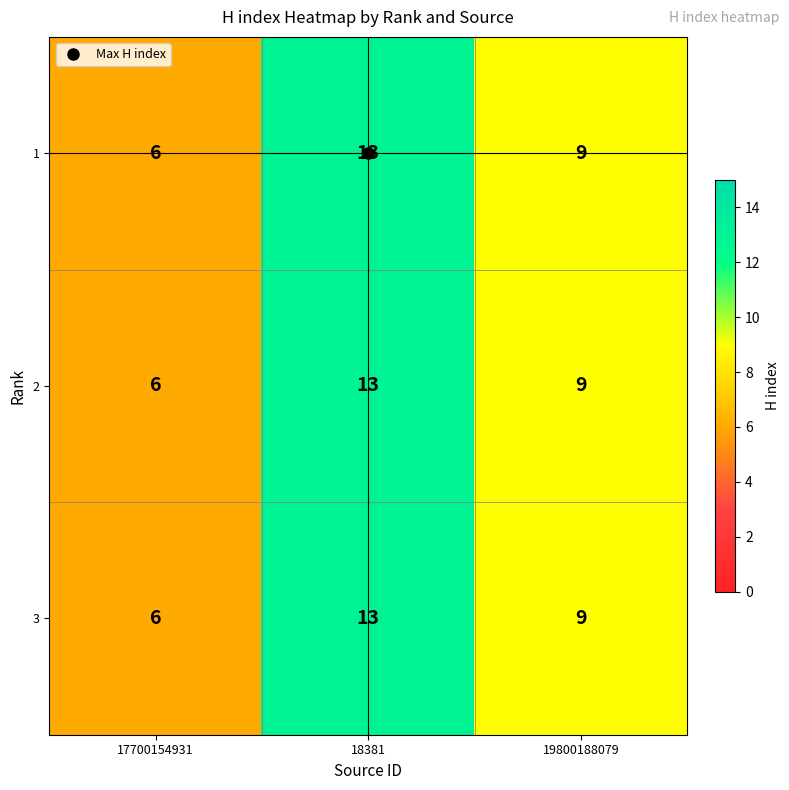

List the labels in order of 2 value, smallest first.

17700154931, 19800188079, 18381